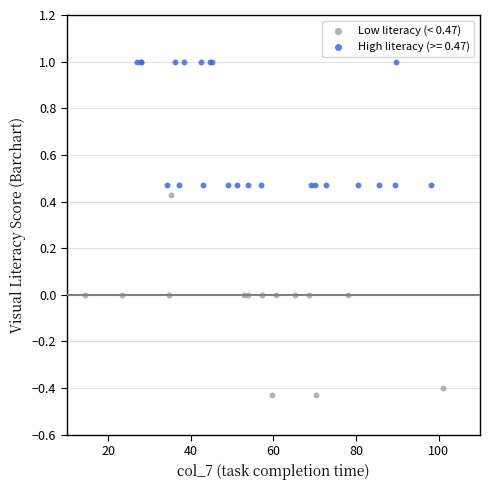

Which series has the largest Y range (max minus min)?

Low literacy (< 0.47)